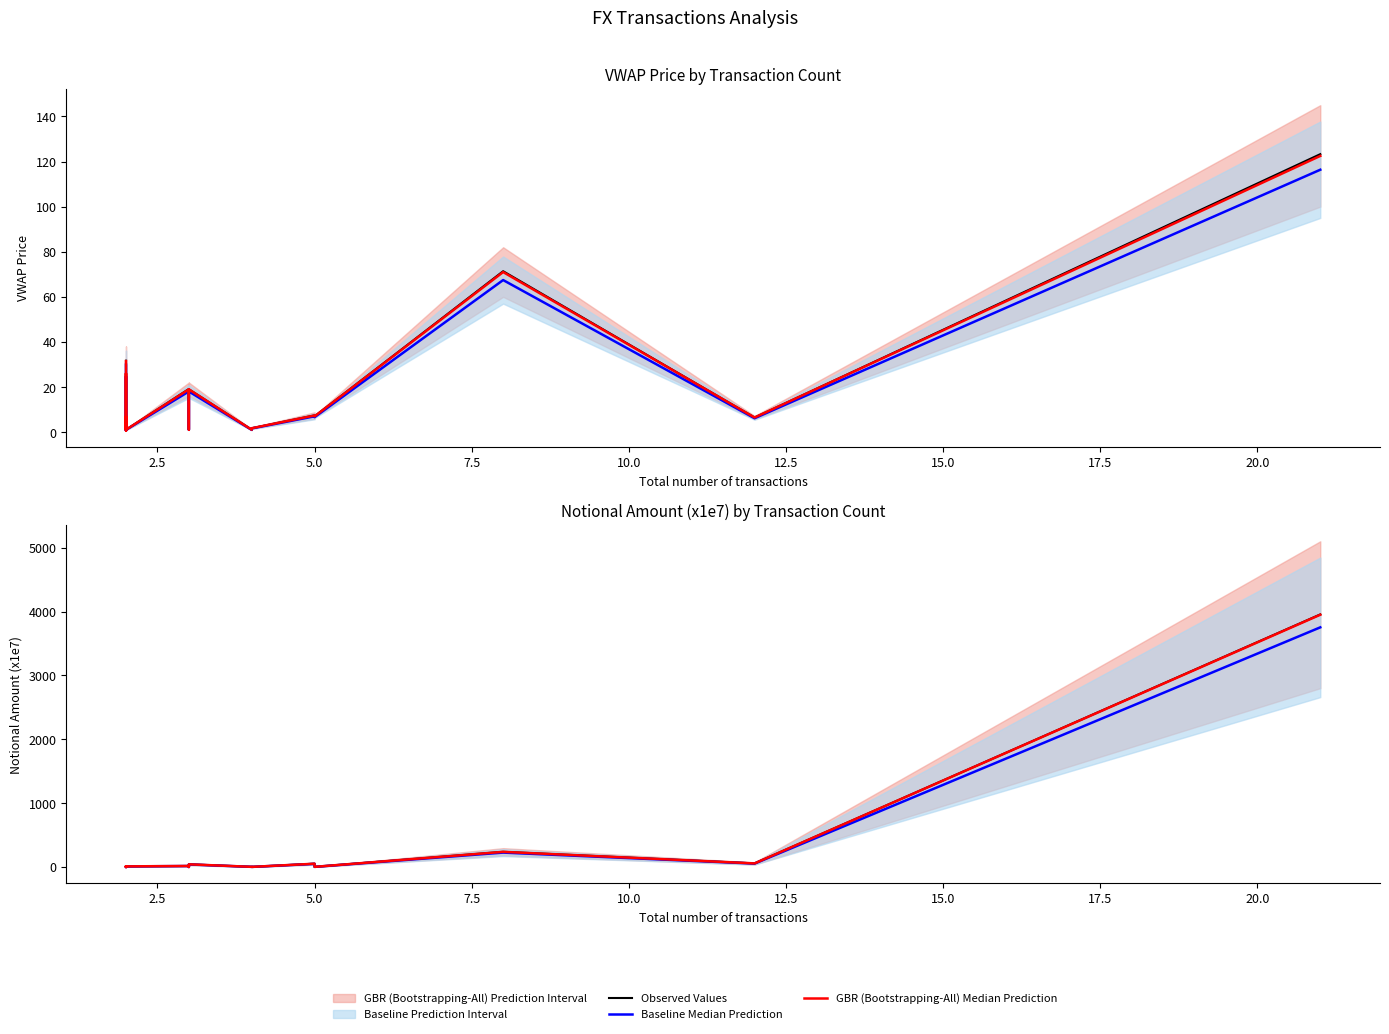

True or false: Baseline Median Prediction and GBR (Bootstrapping-All) Median Prediction intersect in this chart.

False